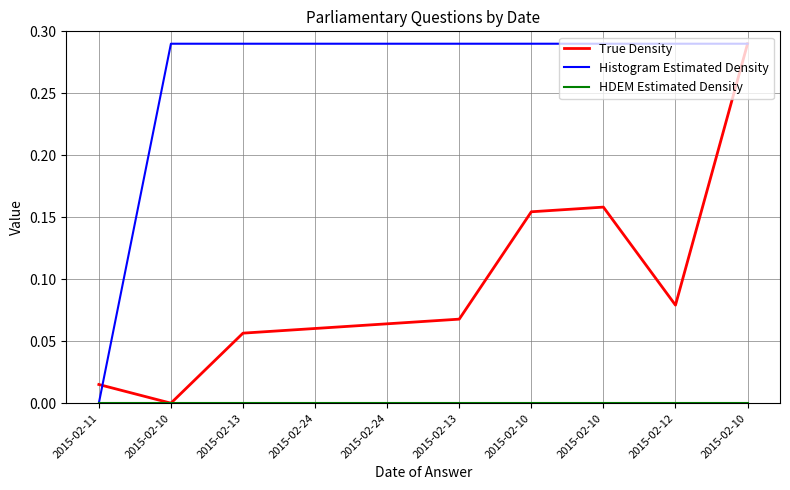

Reading right to left, list all the values displayed in this chart.

True Density: 0.3	0.1	0.2	0.2	0.1	0.1	0.1	0.1	0.0	0.0
Histogram Estimated Density: 0.3	0.3	0.3	0.3	0.3	0.3	0.3	0.3	0.3	0.0
HDEM Estimated Density: 0.0	0.0	0.0	0.0	0.0	0.0	0.0	0.0	0.0	0.0